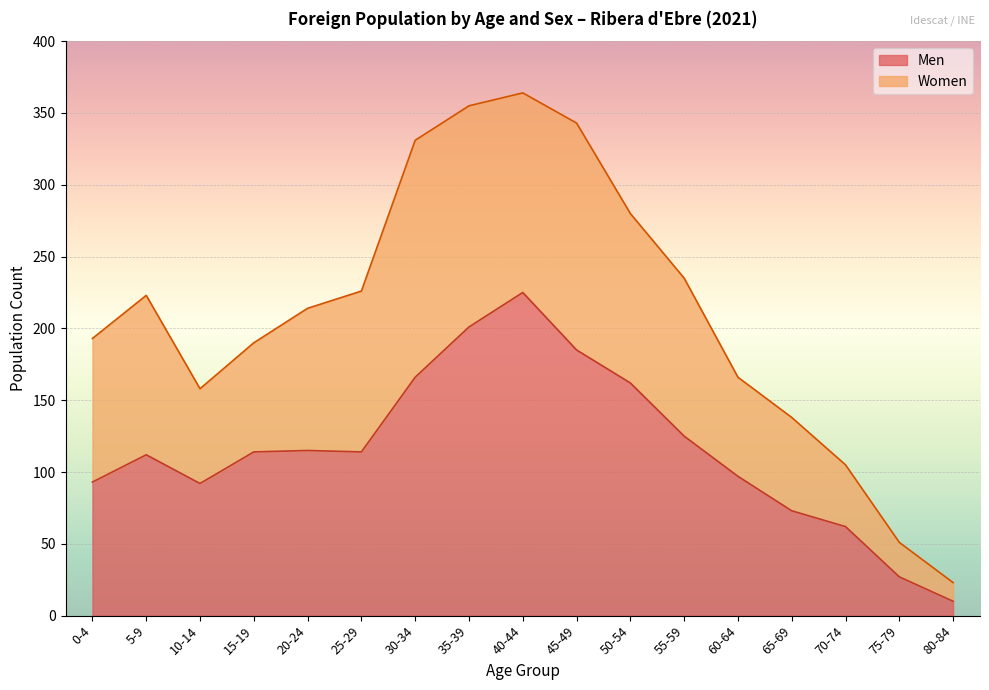

The value at 15-19 is 114. True or false?

True